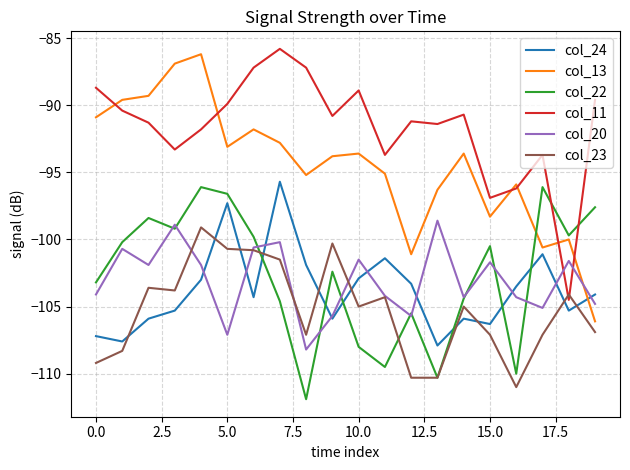

What is the minimum value shown in the chart?

-111.9